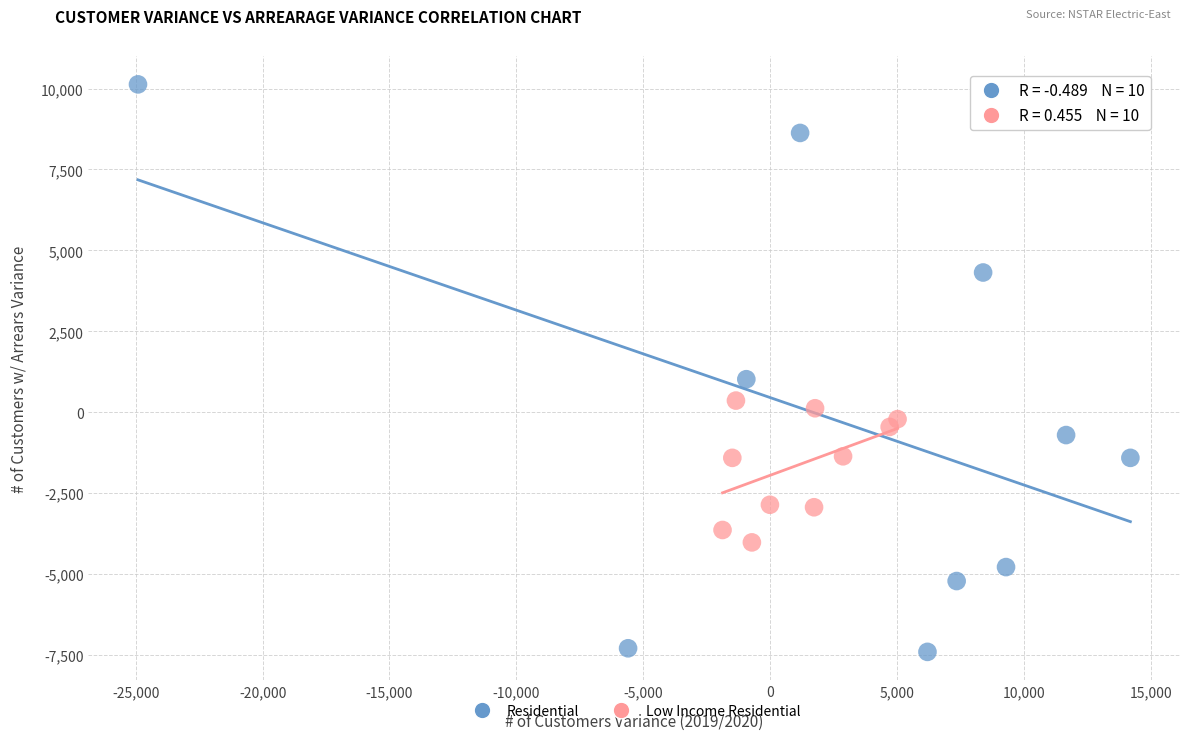

Which series contains the highest Y value?

Residential